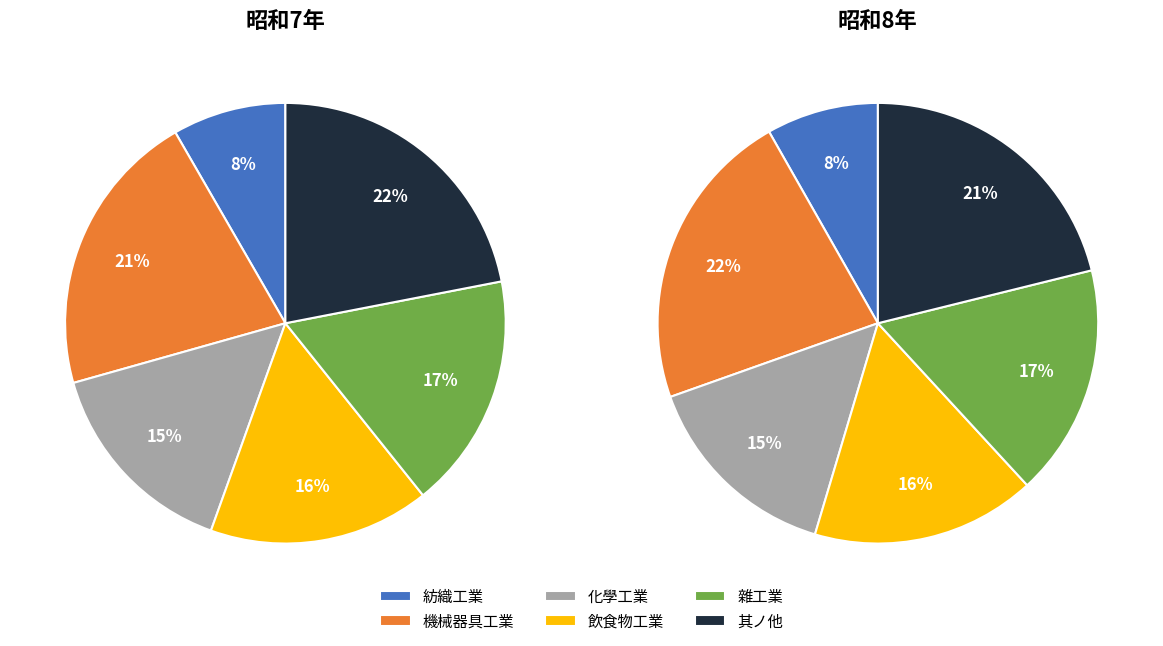

Combined, what portion of the pie is 飲食物工業 and 其ノ他?

38.4%